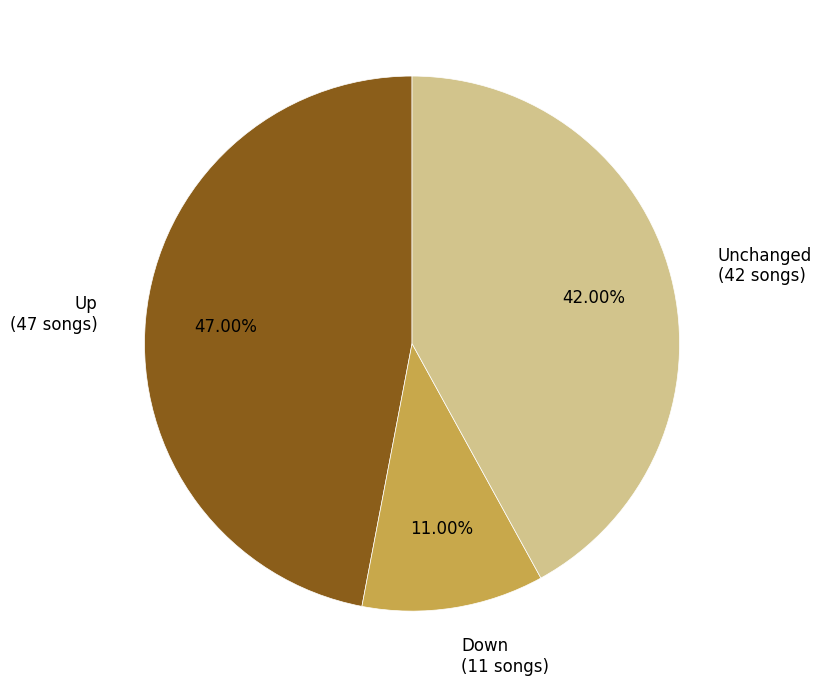

Is the sum of Up (47 songs) and Down (11 songs) greater than half?

Yes